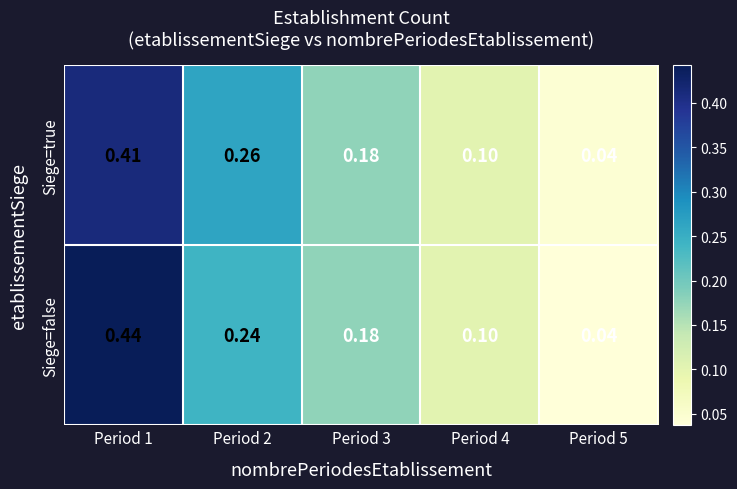

At which category does the chart reach its minimum across all series?

Period 5